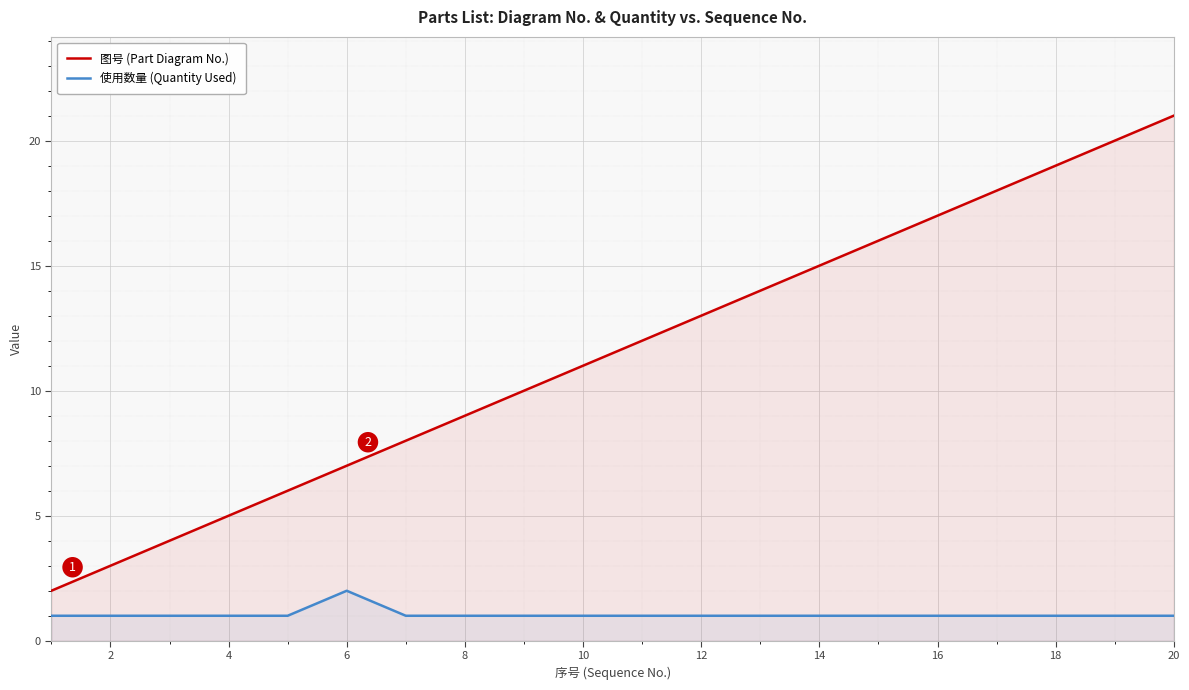

How many interior local peaks does the 使用数量 (Quantity Used) series have?

1